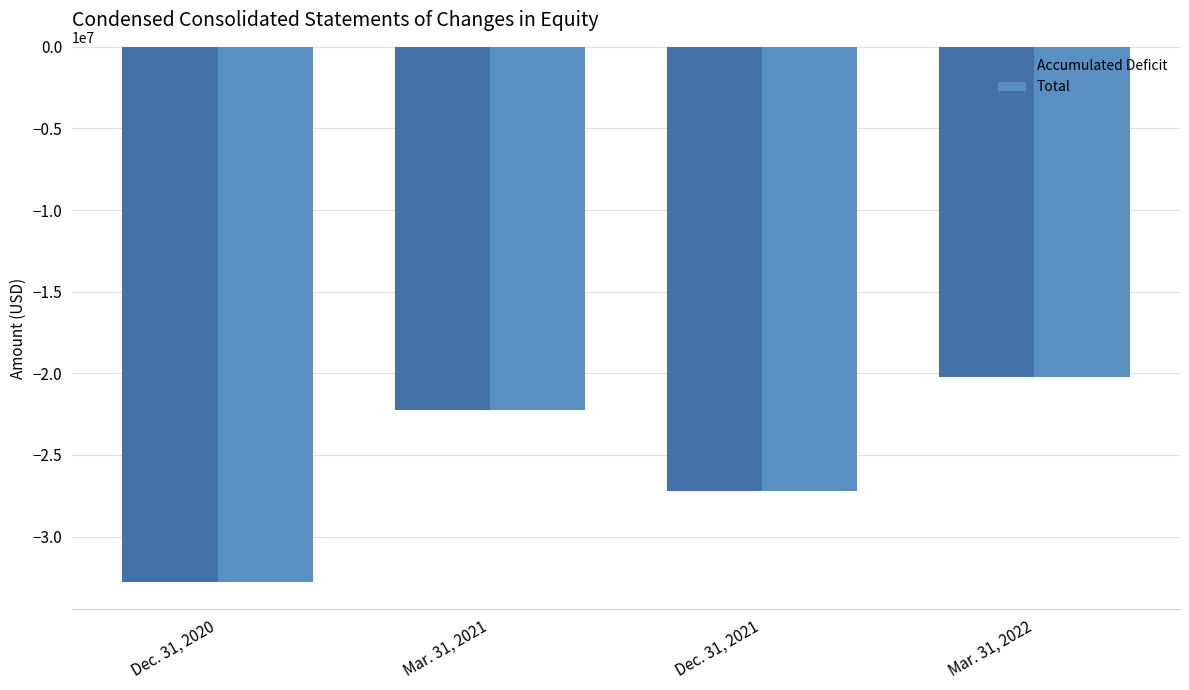

The value of Accumulated Deficit at Mar. 31, 2022 is -20225081. True or false?

True